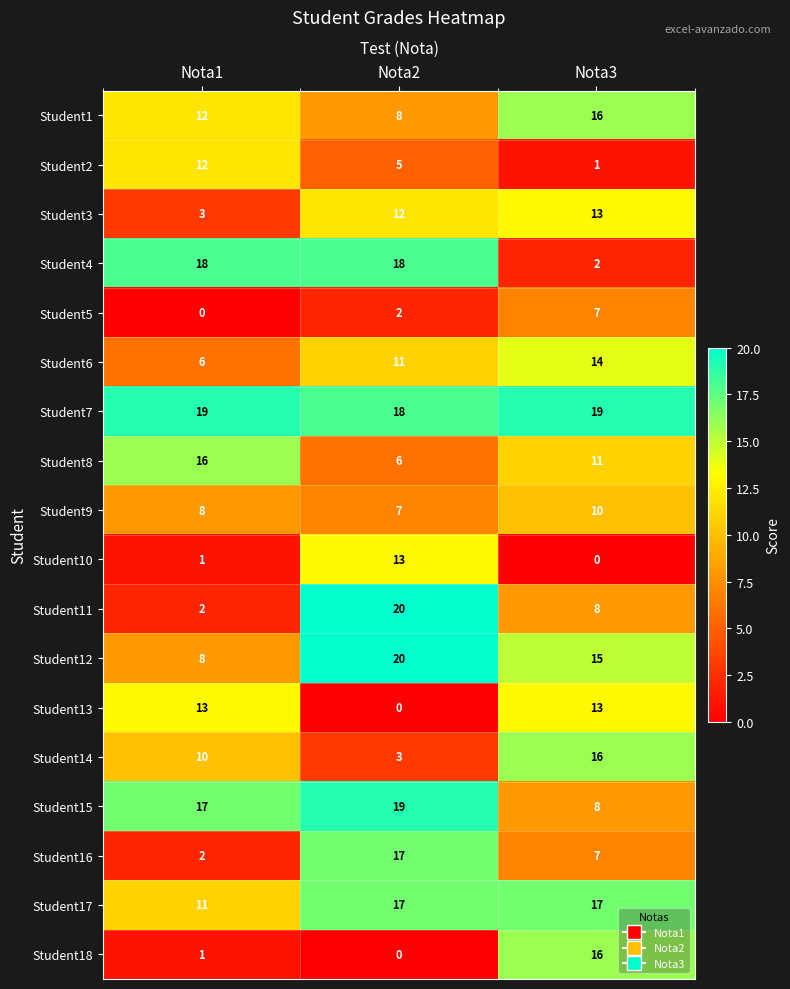

Rank the categories by Student3 value from lowest to highest.

Nota1, Nota2, Nota3